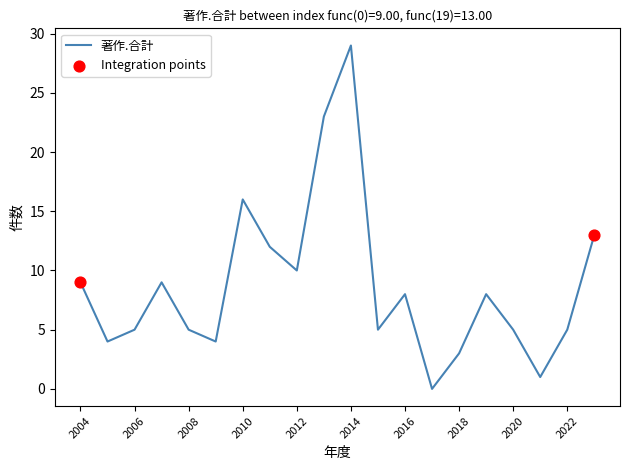

What is the maximum value shown in the chart?

29